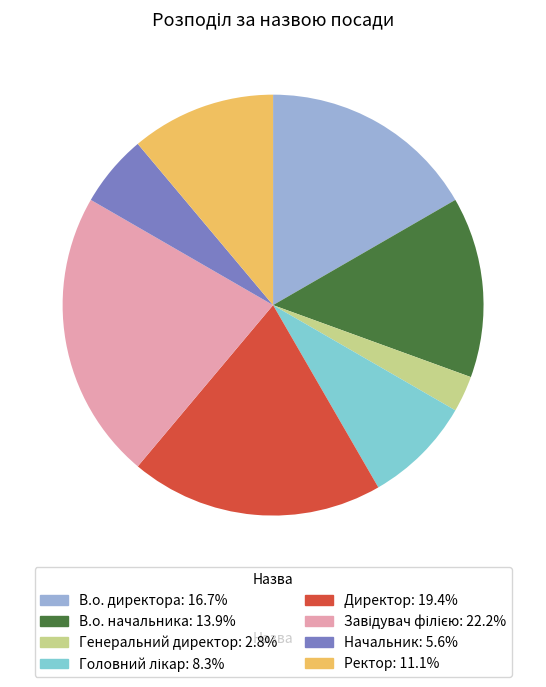

What is the ratio of the value at Начальник to the value at В.о. директора?

0.3